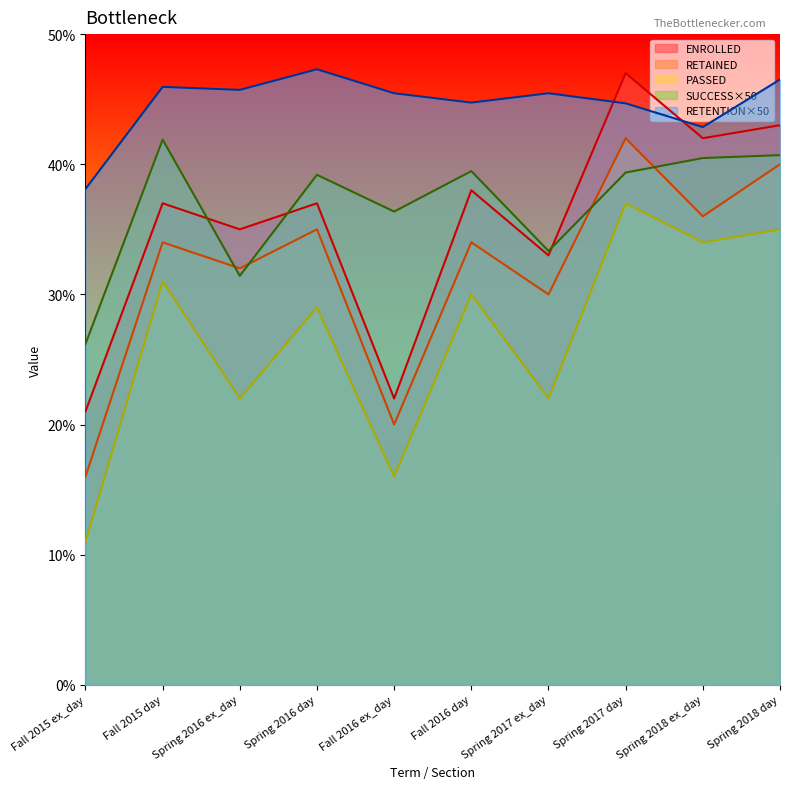

What position from the left is Fall 2016 ex_day?

5